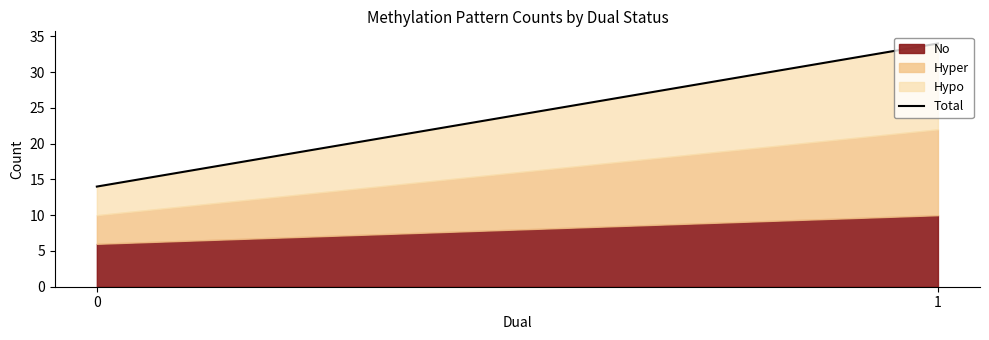

The value at 1 is 47. True or false?

False